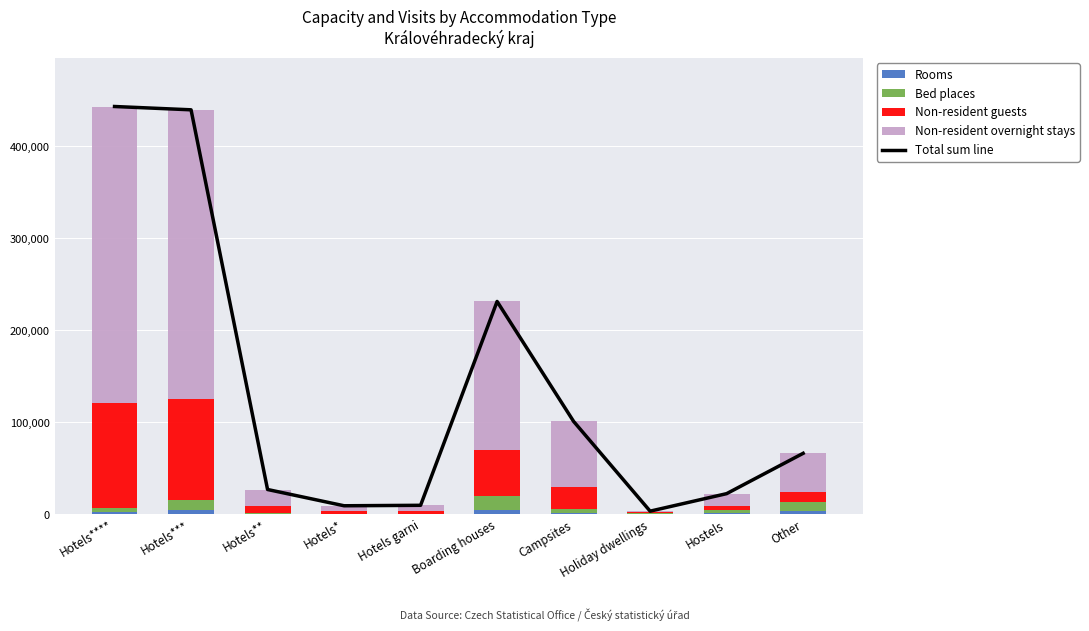

What is the total value across all series at Hotels**?

53936